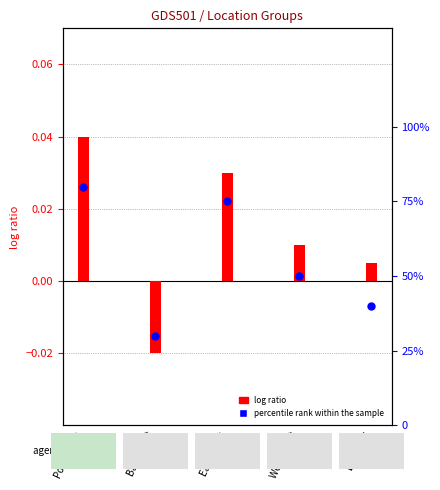

What is the change in value from Bass Strait to West Coast?

+20